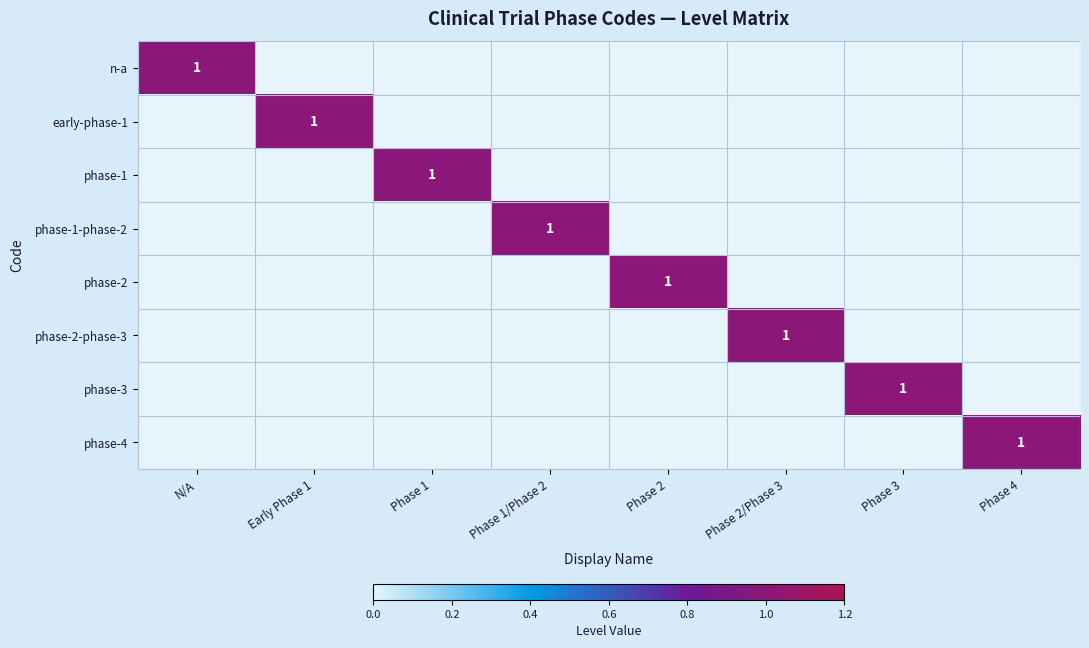

At which category is the sum across all series the highest?

N/A